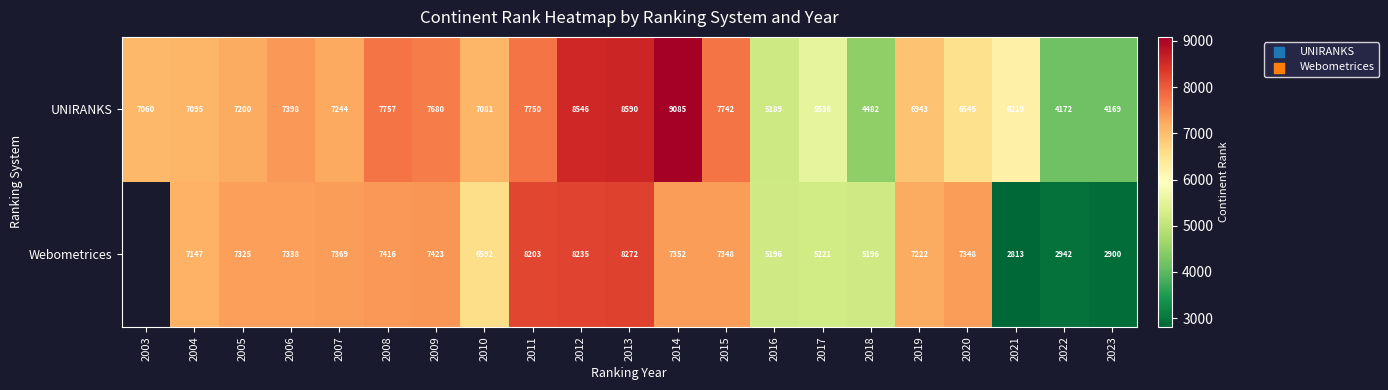

What value does the UNIRANKS series have at 2016?

5189